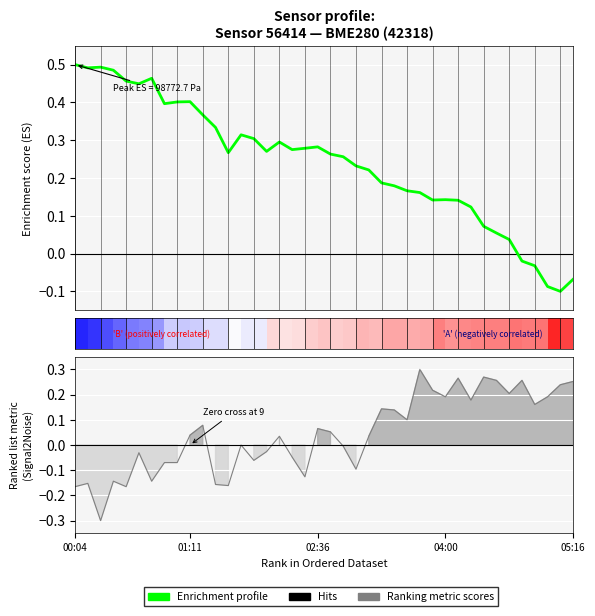

What is the maximum value shown in the chart?

0.5